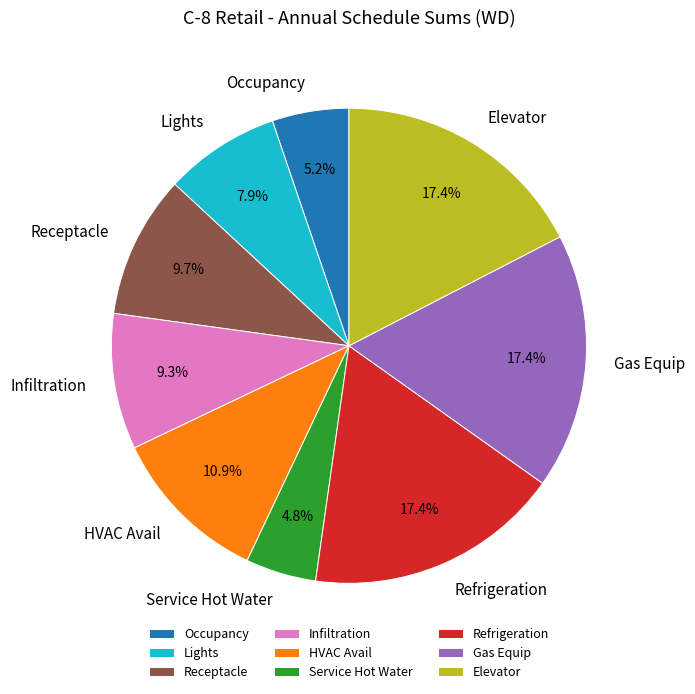

To the nearest percent, what is the average slice percentage?

11%